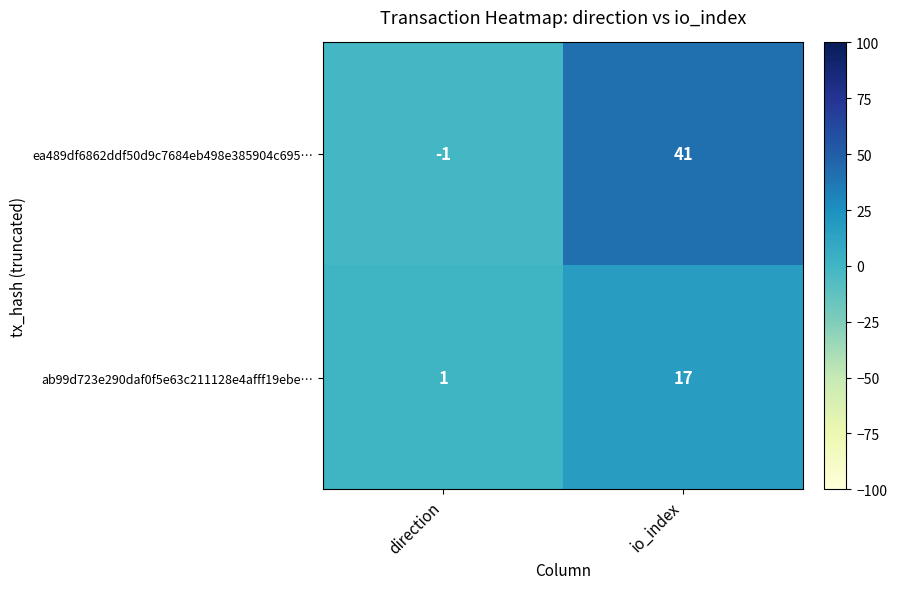

At direction, list the series in order from largest to smallest.

ab99d723e290daf0f5e63c211128e4afff19ebe…, ea489df6862ddf50d9c7684eb498e385904c695…